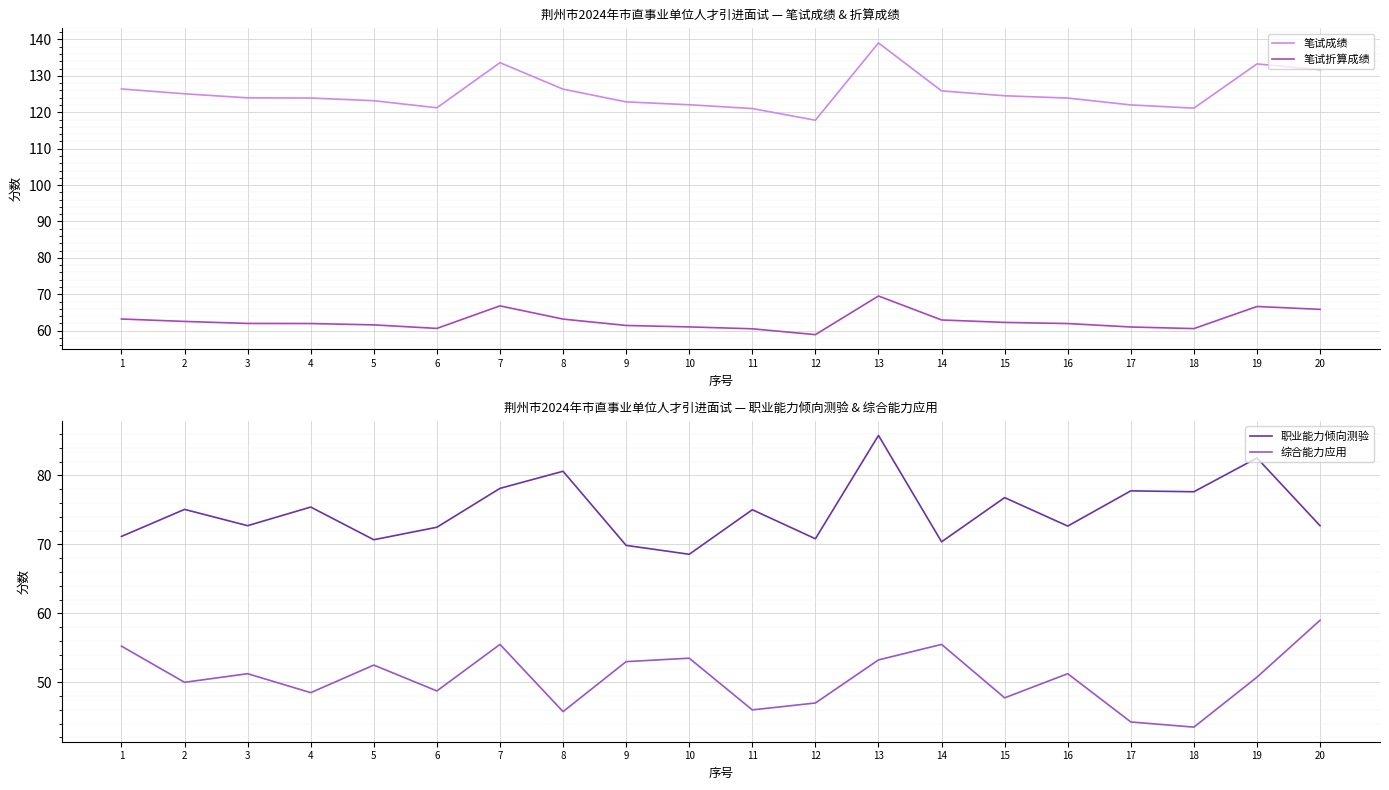

Reading left to right, list all the values displayed in this chart.

笔试成绩: 1=126.4	2=125.1	3=124.0	4=123.9	5=123.2	6=121.2	7=133.6	8=126.4	9=122.9	10=122.1	11=121.0	12=117.8	13=139.1	14=125.9	15=124.5	16=123.9	17=122.0	18=121.1	19=133.3	20=131.7
笔试折算成绩: 1=63.2	2=62.5	3=62.0	4=62.0	5=61.6	6=60.6	7=66.8	8=63.2	9=61.4	10=61.0	11=60.5	12=58.9	13=69.5	14=62.9	15=62.3	16=62.0	17=61.0	18=60.6	19=66.6	20=65.9
职业能力倾向测验: 1=71.2	2=75.1	3=72.7	4=75.4	5=70.7	6=72.5	7=78.1	8=80.6	9=69.9	10=68.6	11=75.0	12=70.8	13=85.8	14=70.4	15=76.8	16=72.7	17=77.8	18=77.6	19=82.5	20=72.7
综合能力应用: 1=55.2	2=50.0	3=51.2	4=48.5	5=52.5	6=48.8	7=55.5	8=45.8	9=53.0	10=53.5	11=46.0	12=47.0	13=53.2	14=55.5	15=47.8	16=51.2	17=44.2	18=43.5	19=50.8	20=59.0